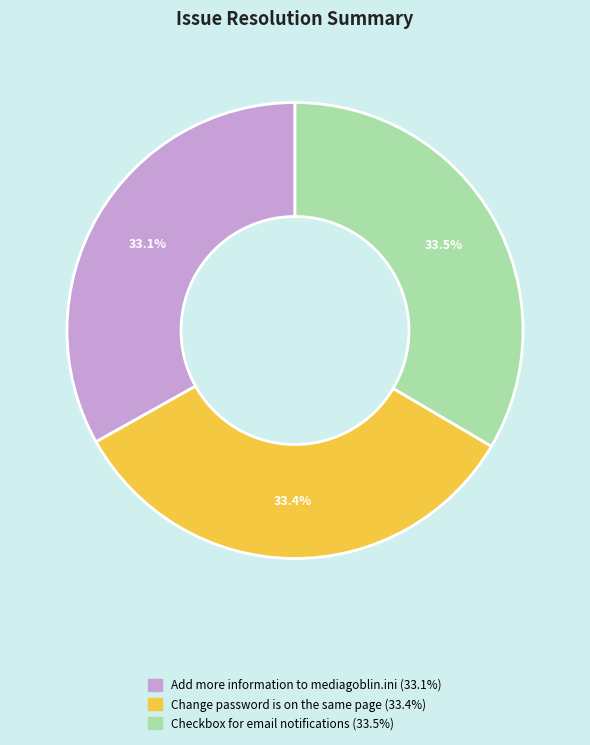

Does Checkbox for email notifications account for over 50% of the chart?

No